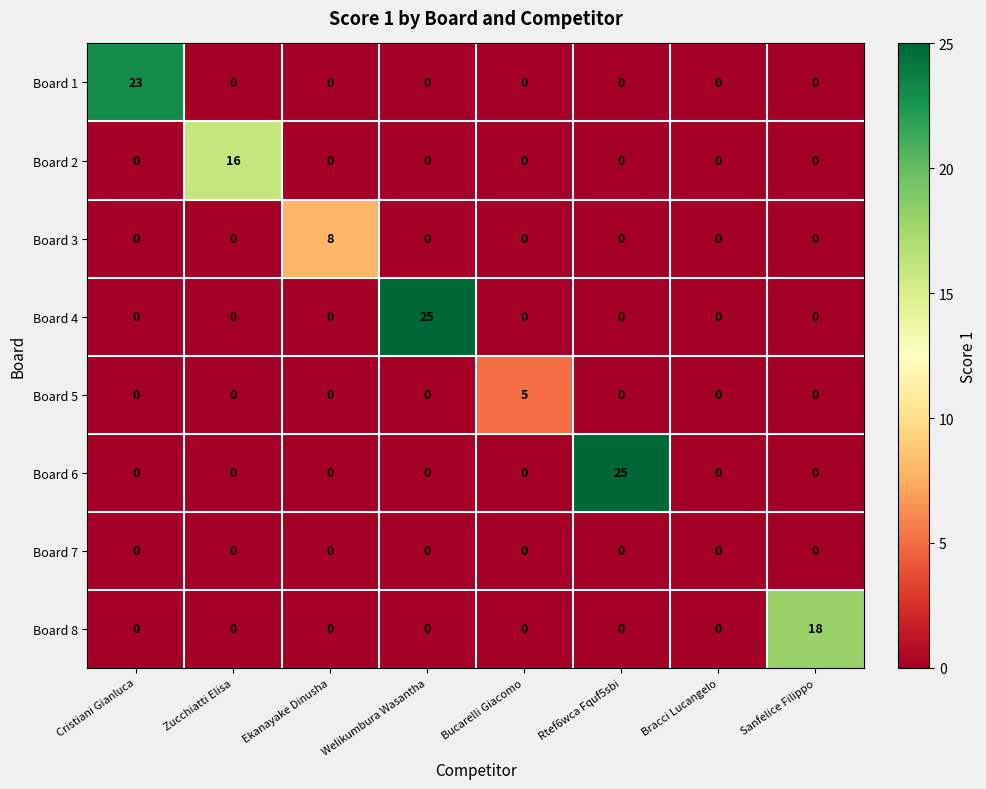

Is it true that Board 2 equals -7 at Bracci Lucangelo?

False